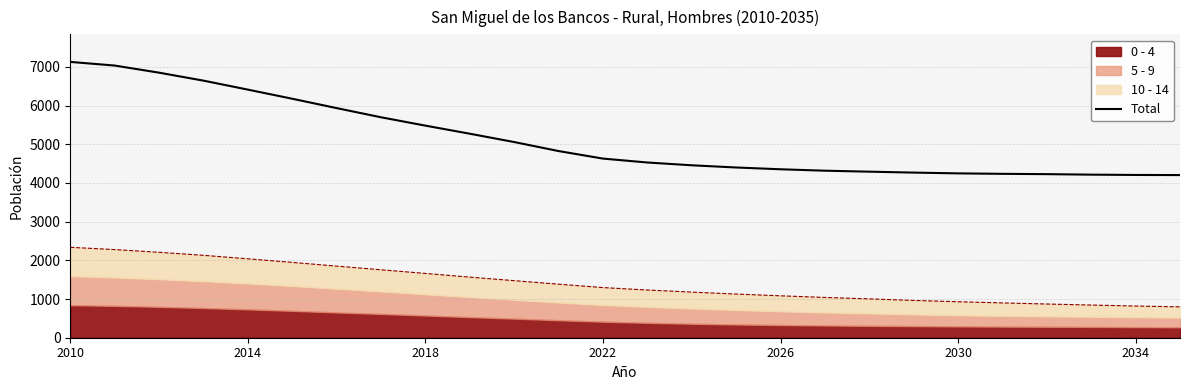

Where is the data nearest to the value 5666?

7